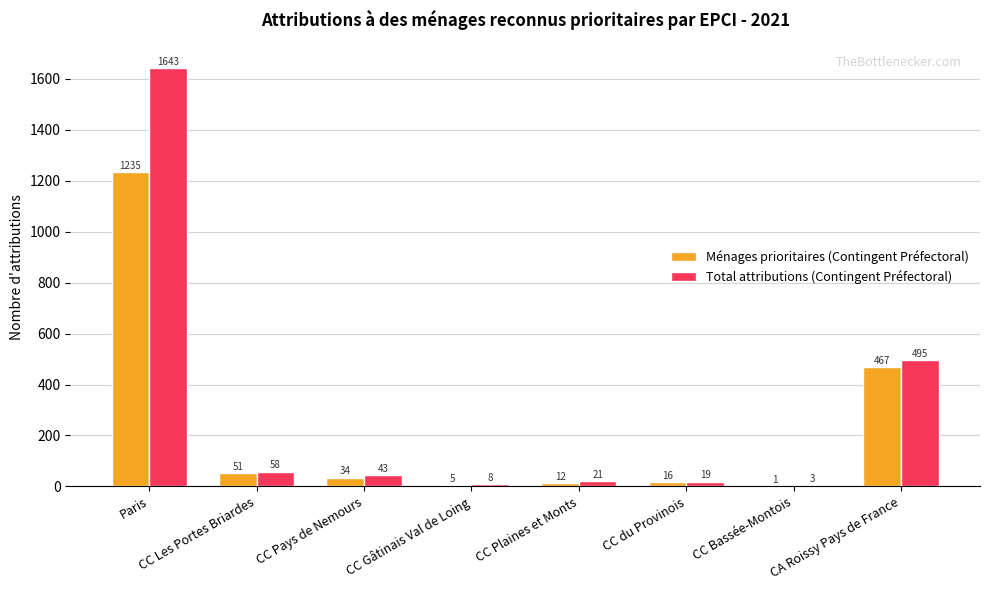

Are the bars grouped side by side (vs. stacked)?

Yes